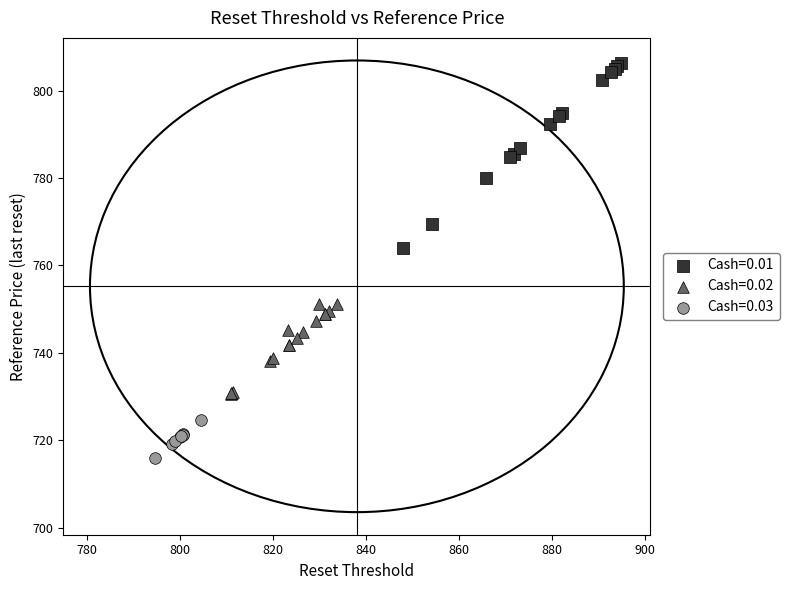

Which series contains the highest Y value?

Cash=0.01